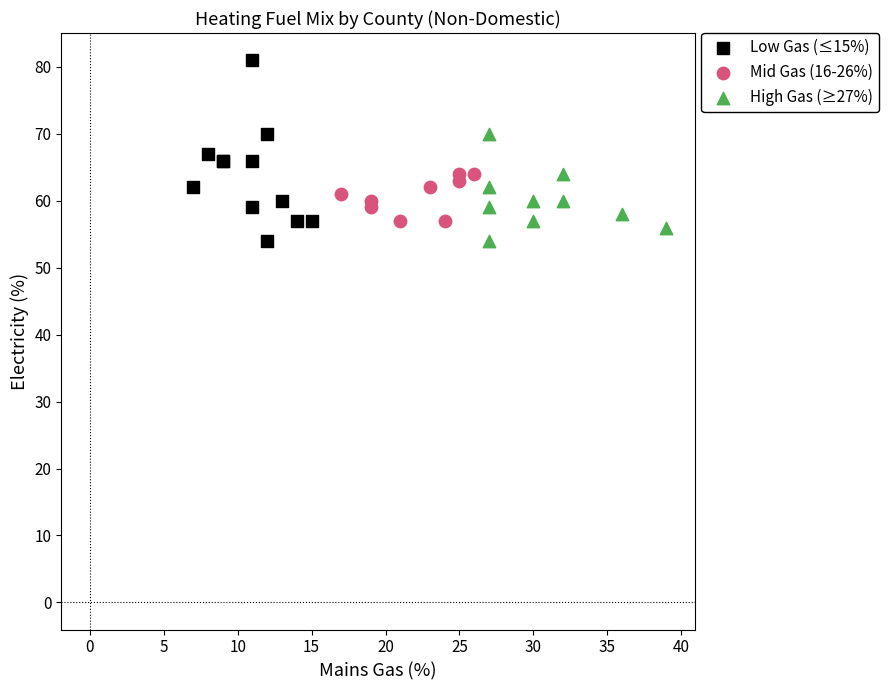

Which series contains the highest Y value?

Low Gas (≤15%)